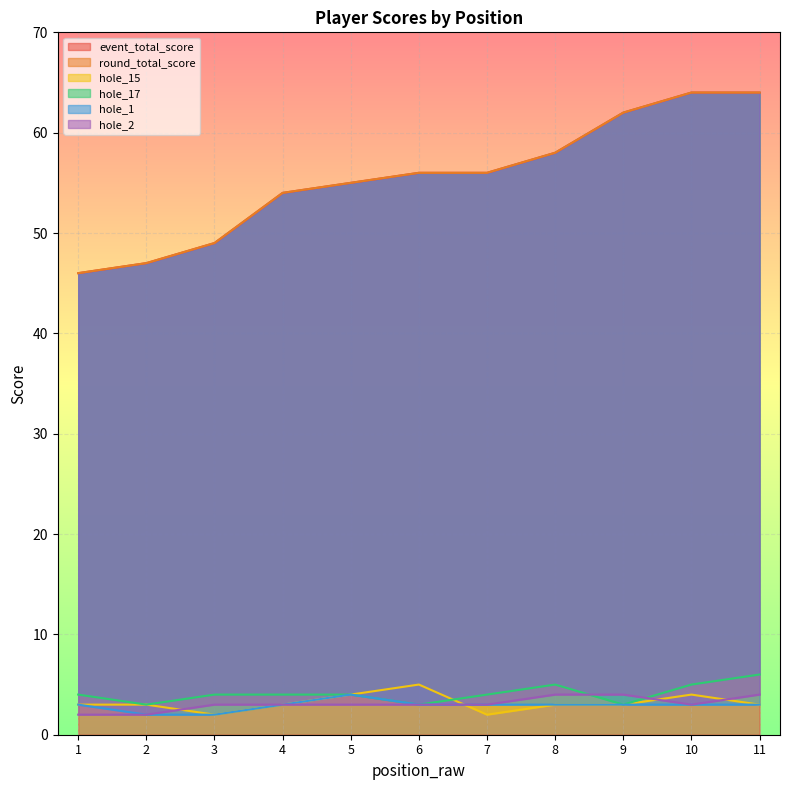

At 1, list the series in order from smallest to largest.

hole_2, hole_15, hole_1, hole_17, event_total_score, round_total_score